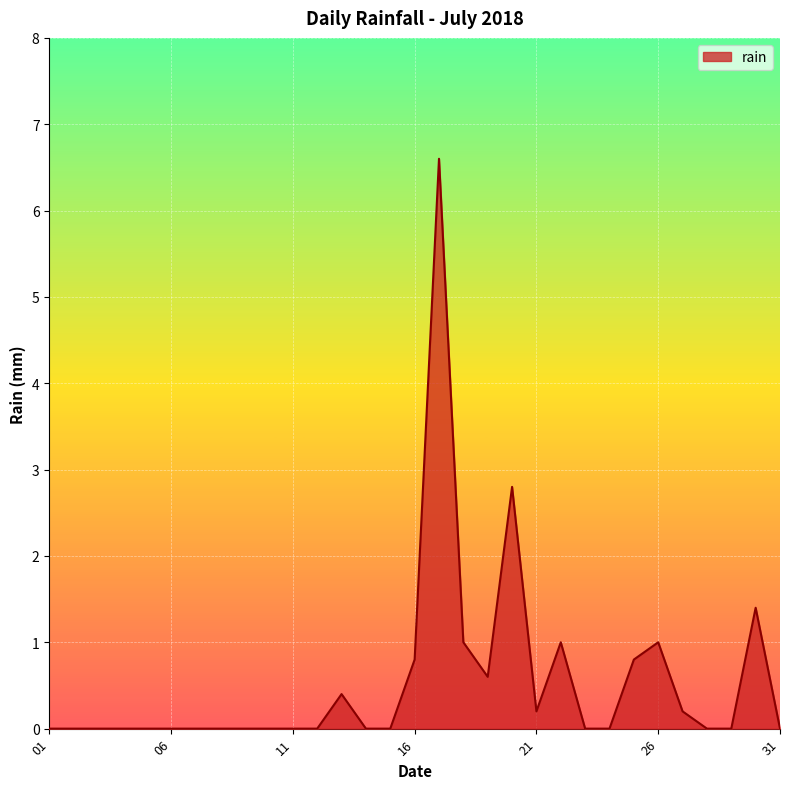

What is the greatest value displayed?

6.6